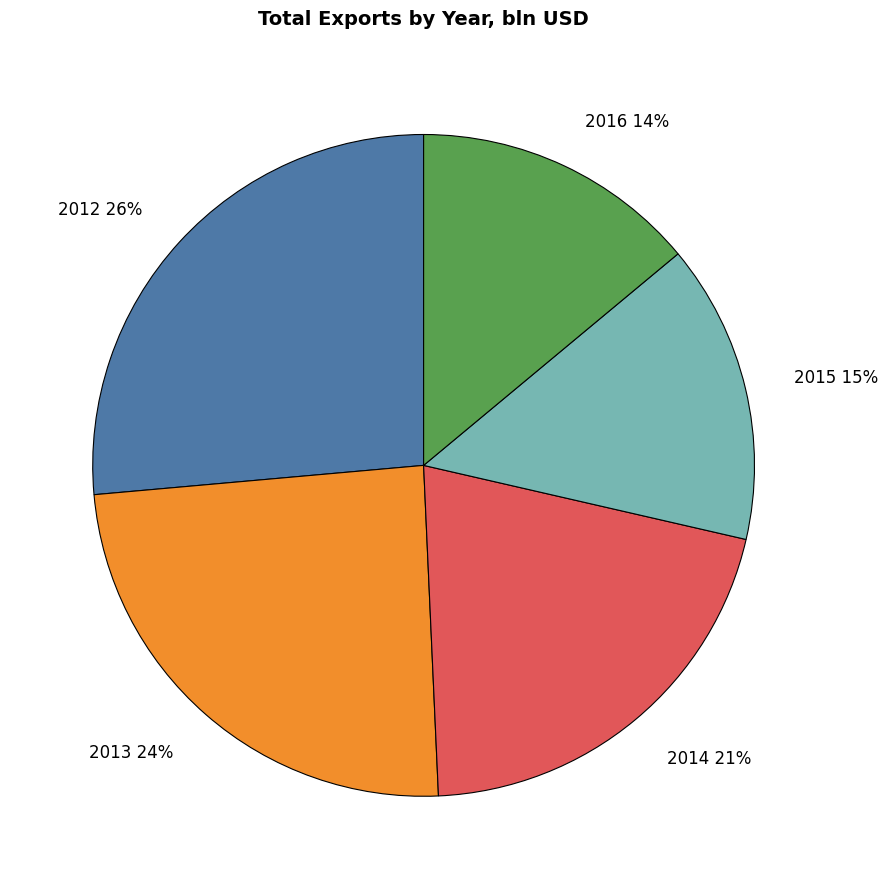

To the nearest percent, what portion does 2014 represent?

21%